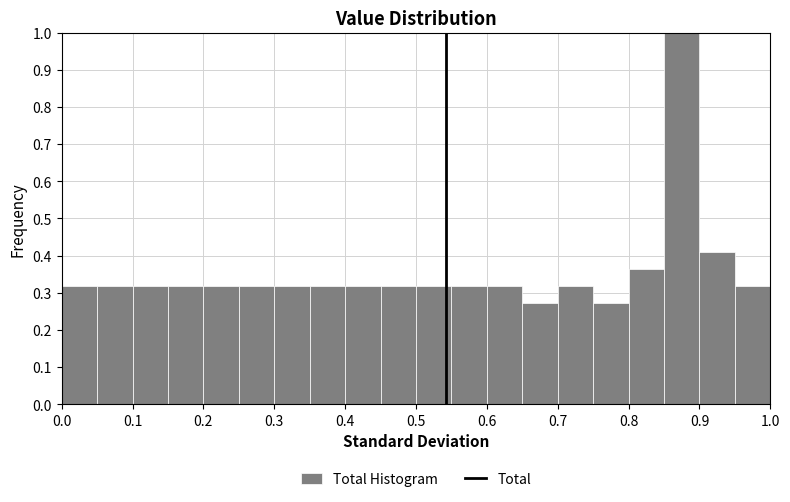

Reading left to right, transcribe this chart: for each bar, give the range it covers on the x-axis and its height. The values are not printed on the chart, so give them approximately, as read against the axis.

0.00 to 0.05: 0.32
0.05 to 0.10: 0.32
0.10 to 0.15: 0.32
0.15 to 0.20: 0.32
0.20 to 0.25: 0.32
0.25 to 0.30: 0.32
0.30 to 0.35: 0.32
0.35 to 0.40: 0.32
0.40 to 0.45: 0.32
0.45 to 0.50: 0.32
0.50 to 0.55: 0.32
0.55 to 0.60: 0.32
0.60 to 0.65: 0.32
0.65 to 0.70: 0.27
0.70 to 0.75: 0.32
0.75 to 0.80: 0.27
0.80 to 0.85: 0.36
0.85 to 0.90: 1.00
0.90 to 0.95: 0.41
0.95 to 1.00: 0.32